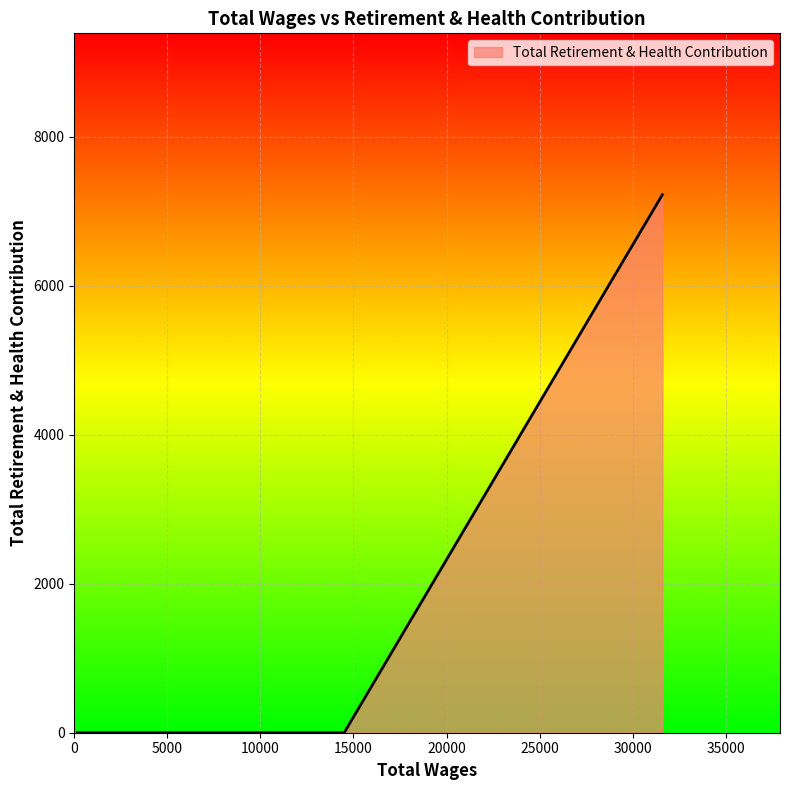

How many lines are shown in the chart?

1